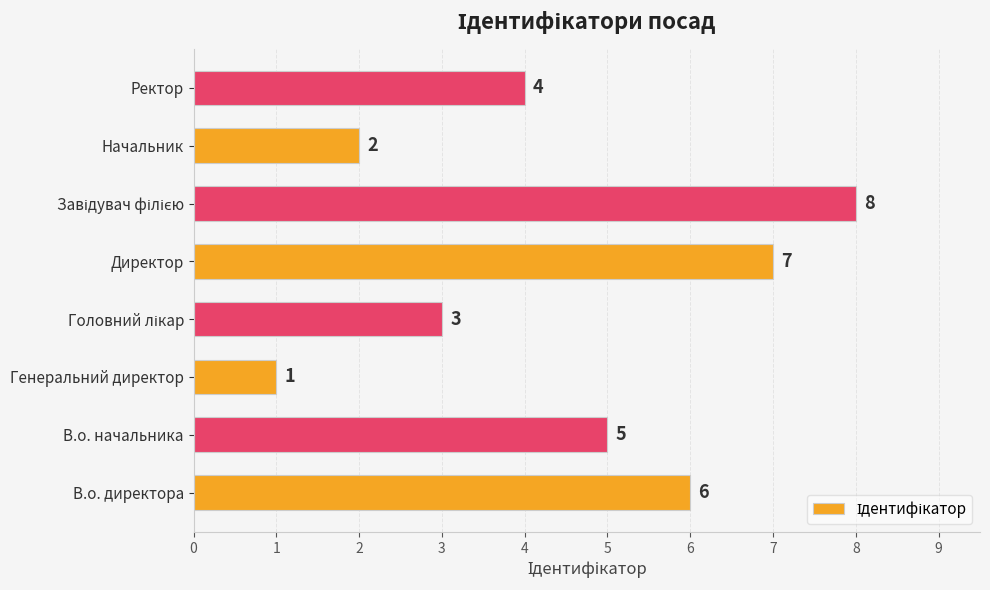

The value at Ректор is 1. True or false?

False